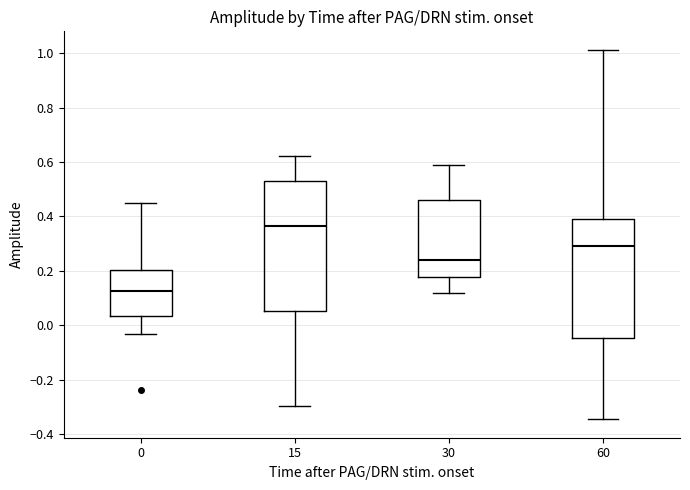

Comparing the boxes themselves (not the whiskers), which one is the tallest?

15